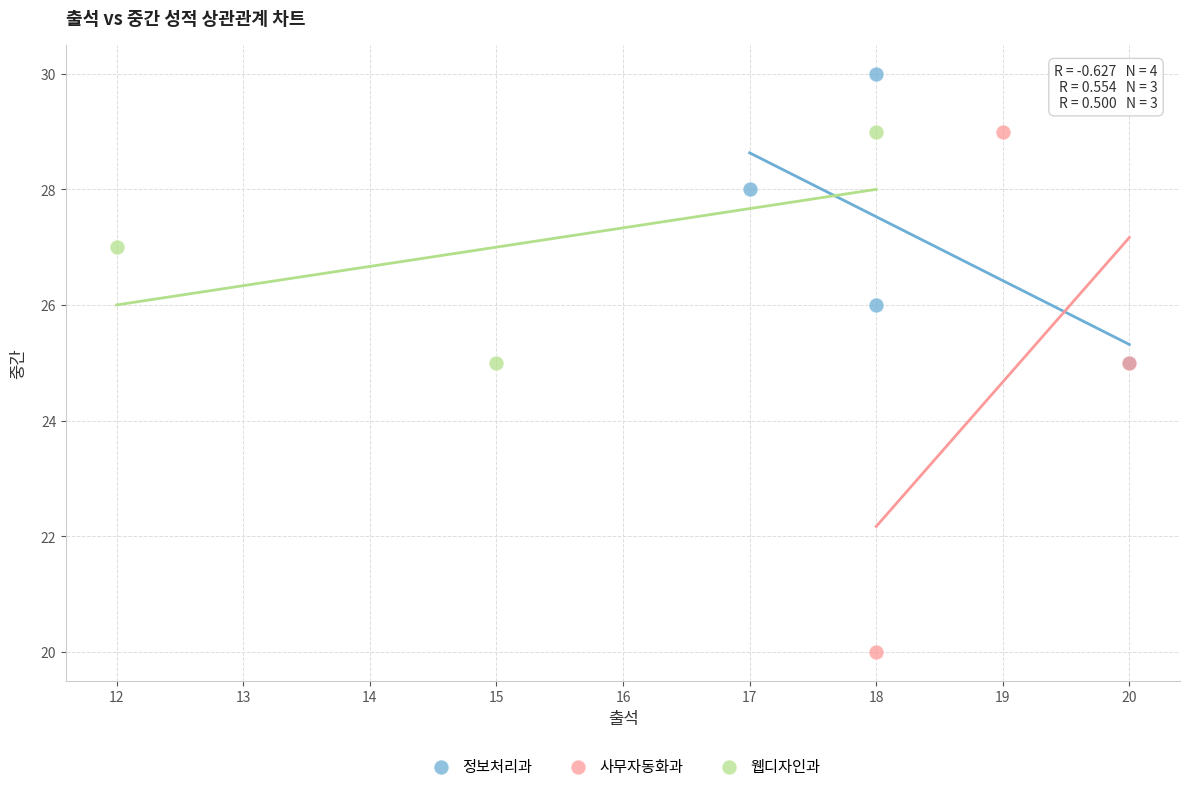

Which series reaches the maximum Y coordinate?

정보처리과